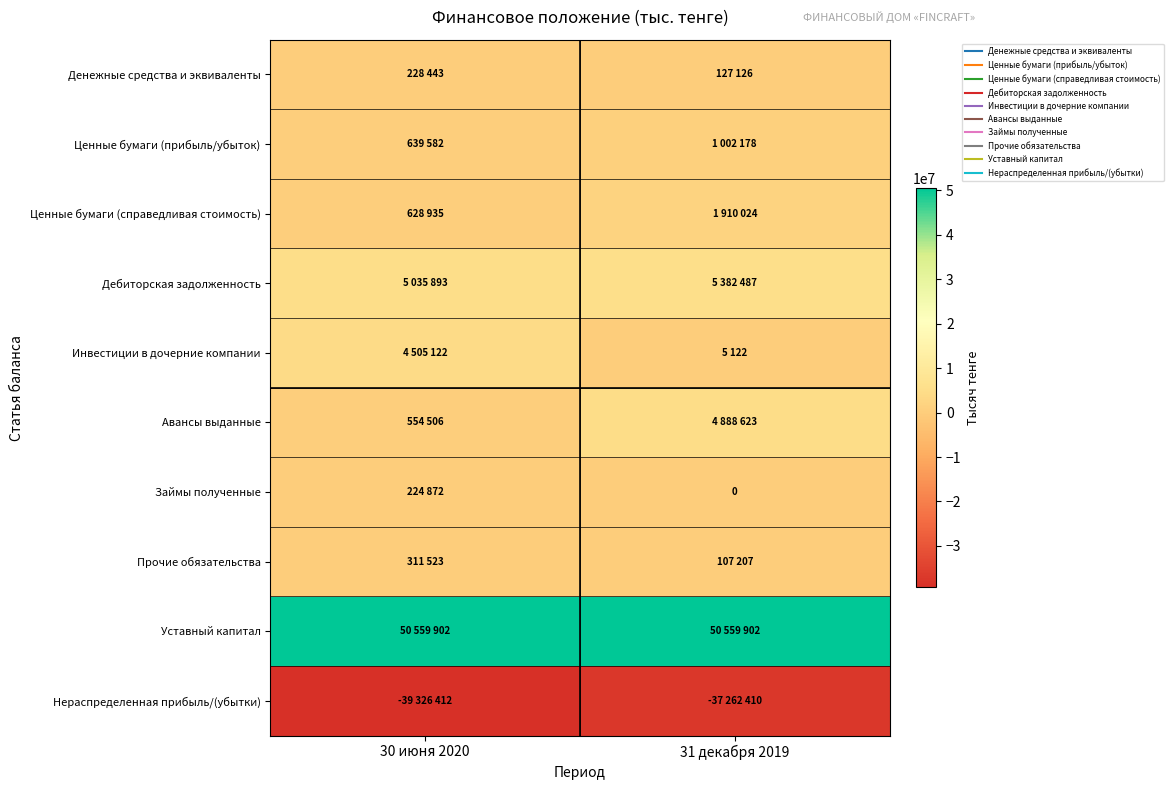

The value of Нераспределенная прибыль/(убытки) at 30 июня 2020 is -39326412. True or false?

True